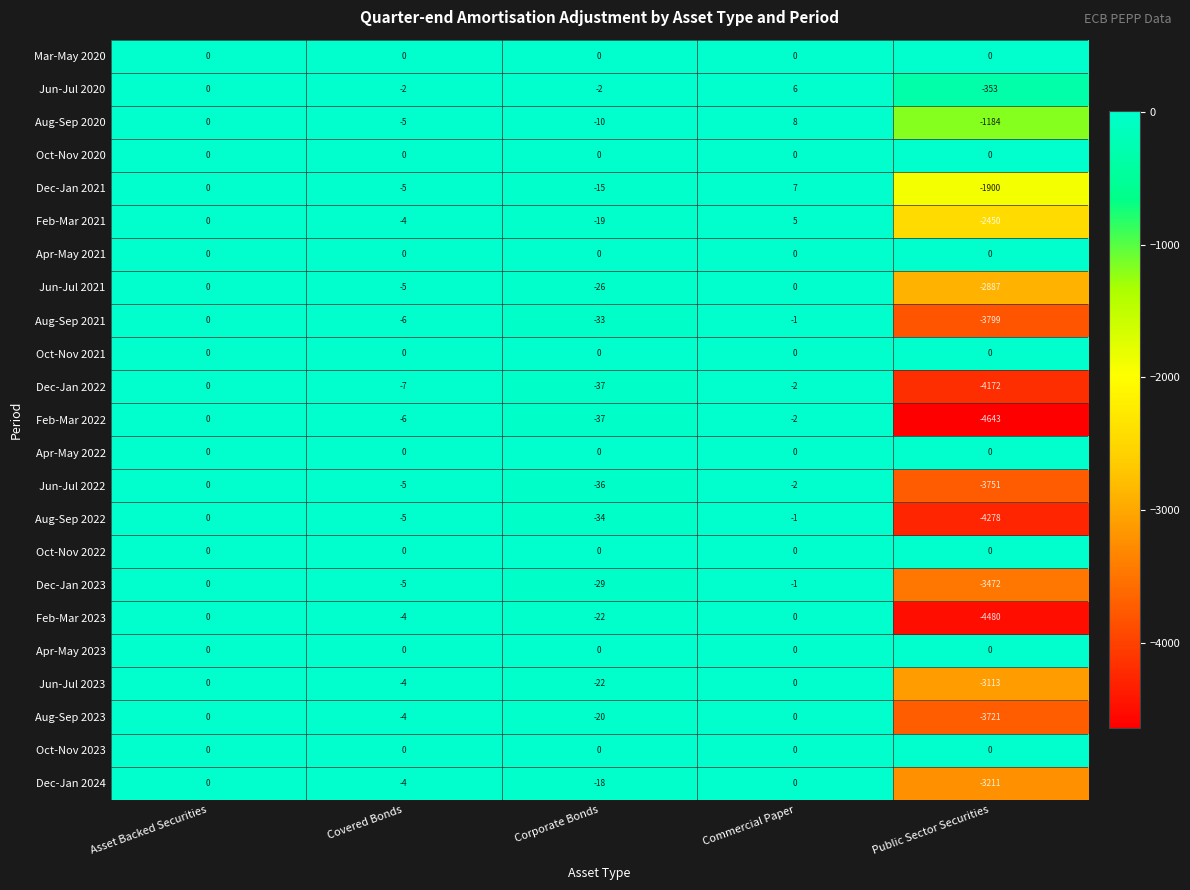

Which series has the largest range (max minus min)?

Feb-Mar 2022